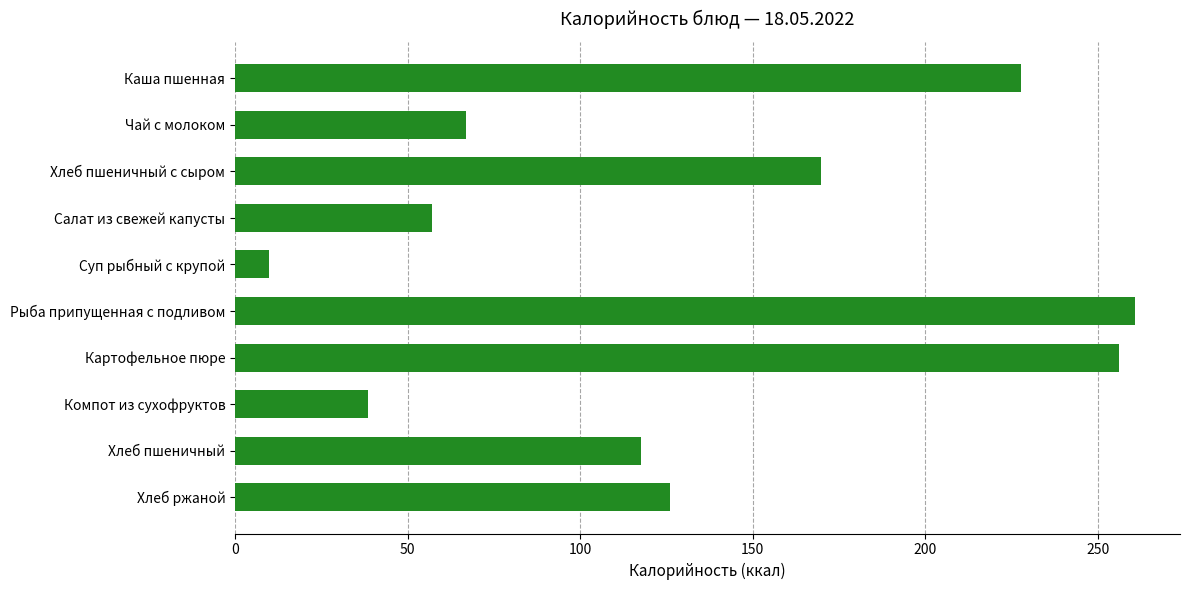

Reading bottom to top, list all the values displayed in this chart.

Хлеб ржаной=126.0	Хлеб пшеничный=117.5	Компот из сухофруктов=38.6	Картофельное пюре=256.0	Рыба припущенная с подливом=260.8	Суп рыбный с крупой=9.7	Салат из свежей капусты=57.1	Хлеб пшеничный с сыром=169.9	Чай с молоком=67.0	Каша пшенная=227.8